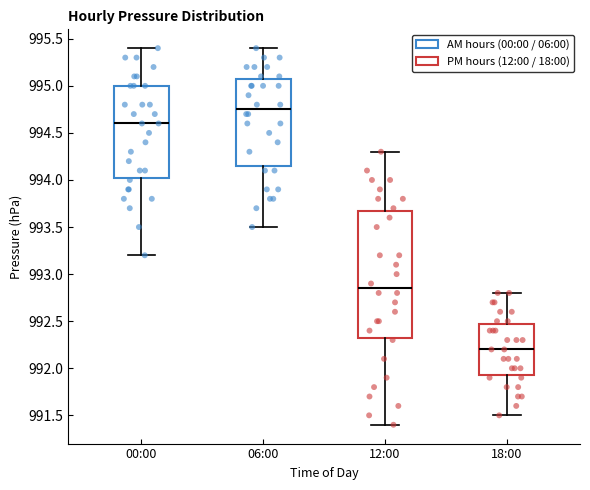

Reading left to right, transcribe this box plot: for each box, give where its median line is, the range the box spans, and where its two whiskers end, as read against the y-axis. The values are not printed on the chart, so give them approximately, as read against the axis.

00:00: median 994.60, box 994.05 to 995.00, whiskers 993.20 to 995.40
06:00: median 994.75, box 994.15 to 995.10, whiskers 993.50 to 995.40
12:00: median 992.85, box 992.35 to 993.70, whiskers 991.40 to 994.30
18:00: median 992.20, box 991.95 to 992.50, whiskers 991.50 to 992.80